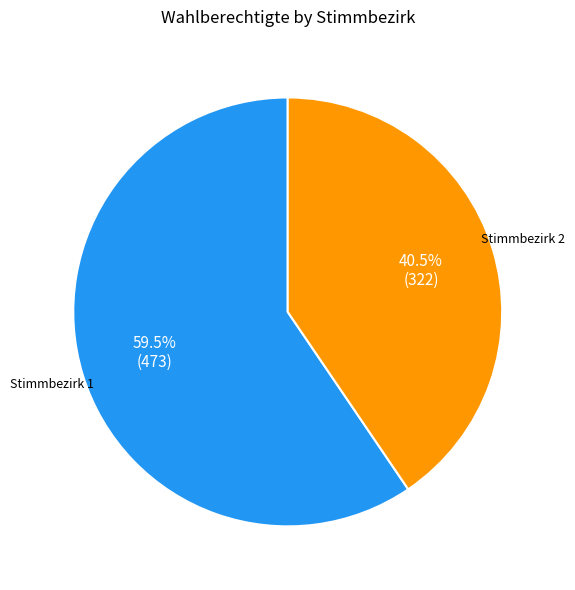

Does any single category account for the majority?

Yes